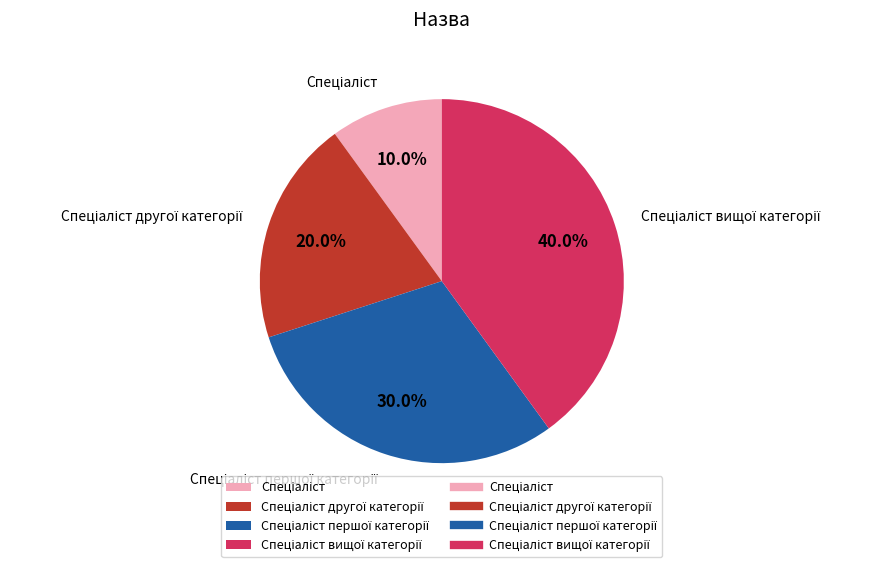

Is there a majority slice in this chart?

No